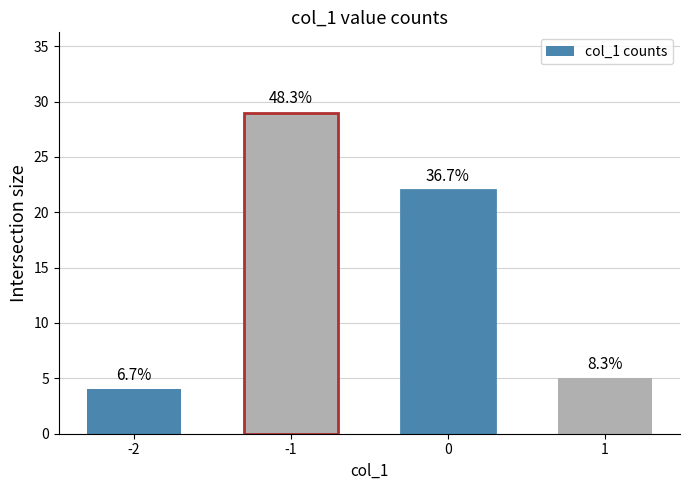

Is it true that the value at 0 is 13?

False